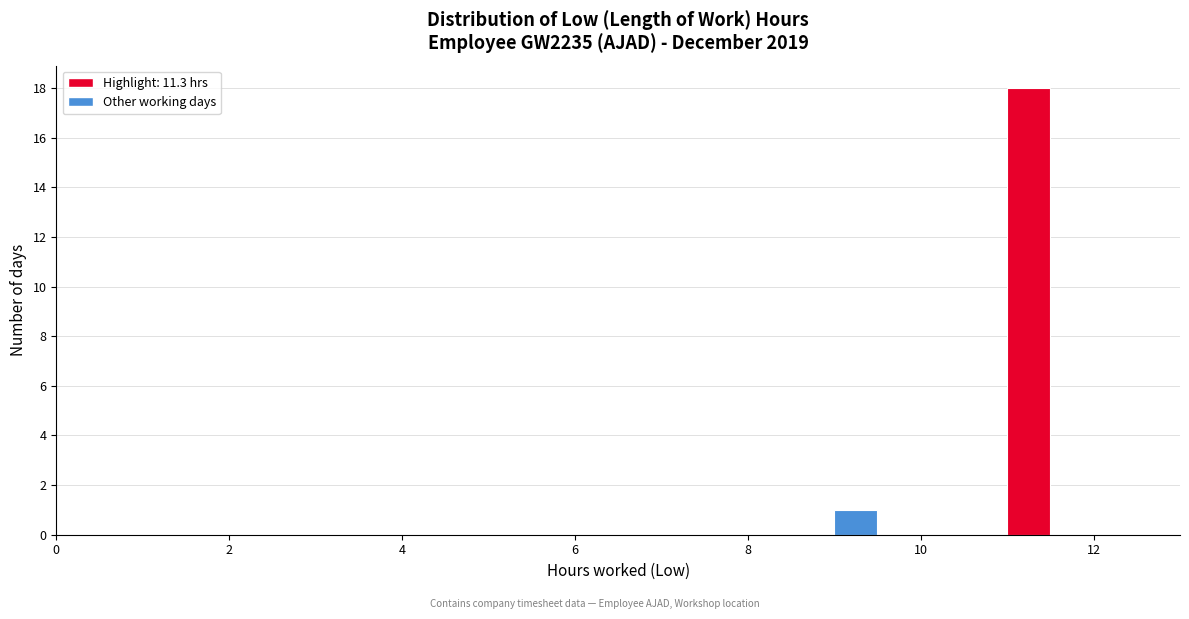

Around what value on the x-axis is the tallest bar? Give the approximate position of its centre, as read against the axis.

11.2